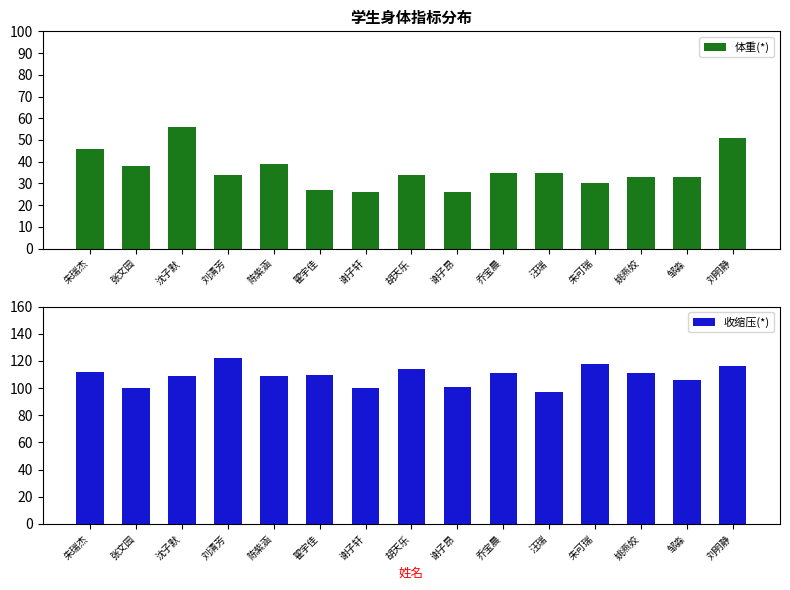

Which category has the highest value across all series?

刘清芳